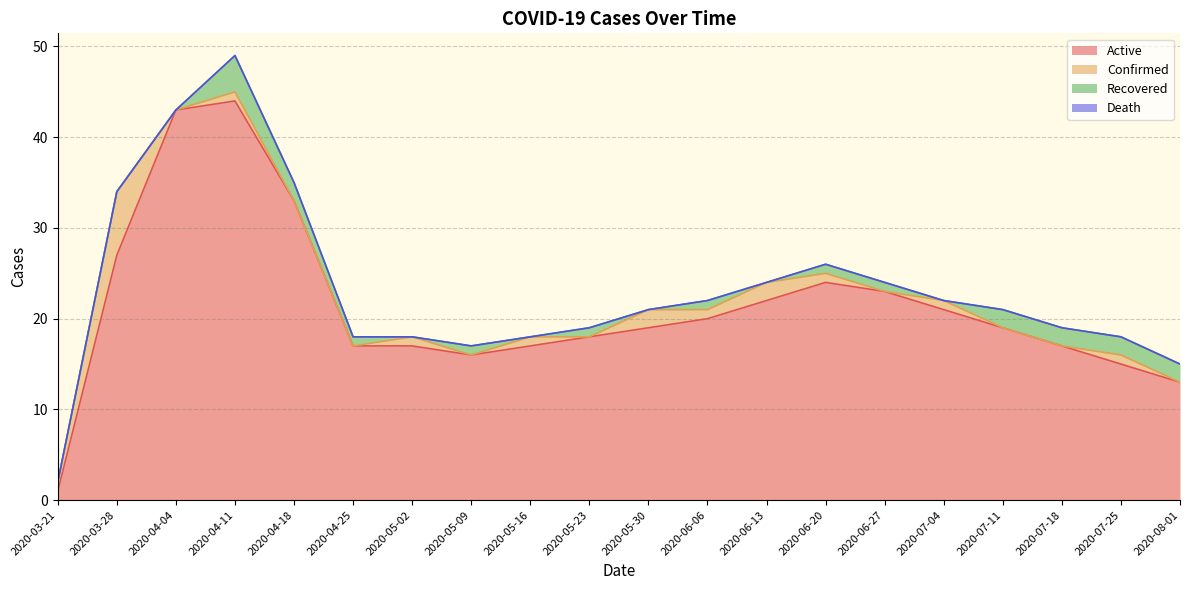

True or false: Death and Confirmed intersect in this chart.

False